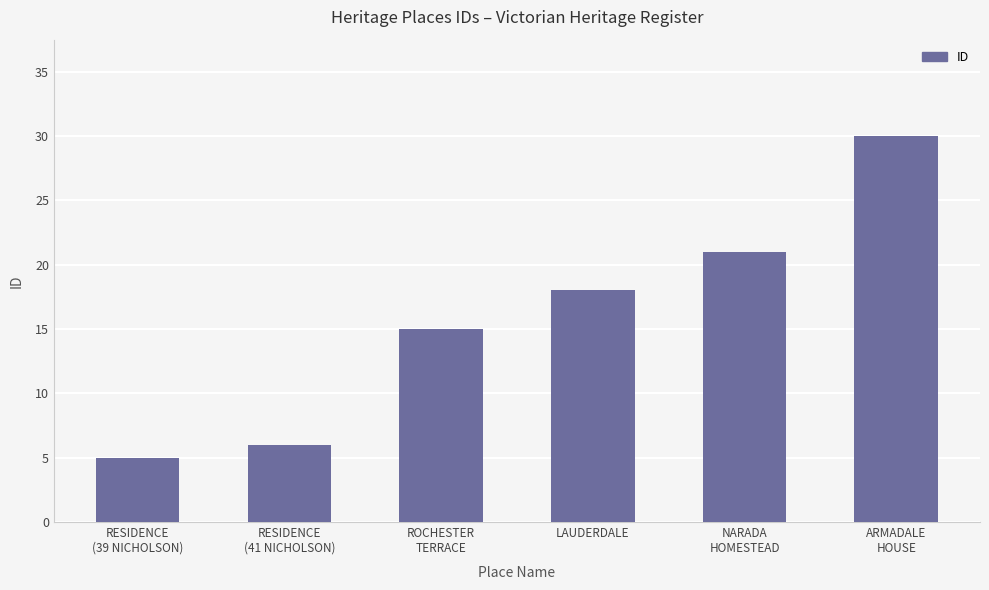

Which has a higher value, NARADA
HOMESTEAD or RESIDENCE
(41 NICHOLSON)?

NARADA
HOMESTEAD